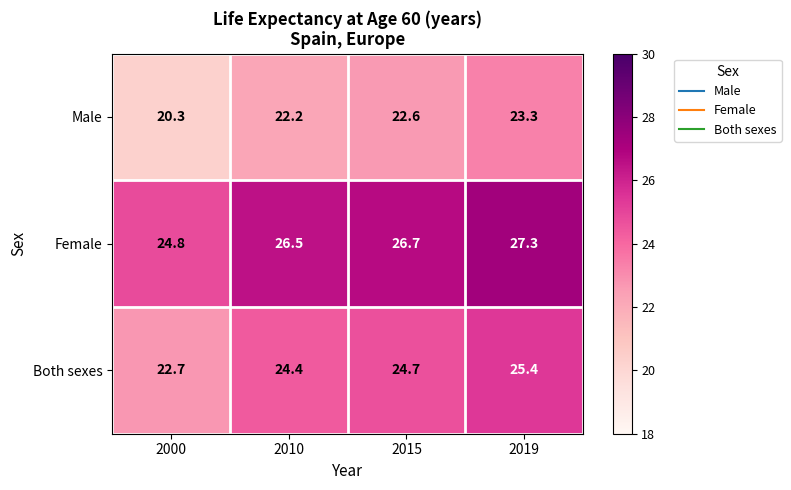

Is the value of Female at 2010 greater than the value of Male at 2010?

Yes